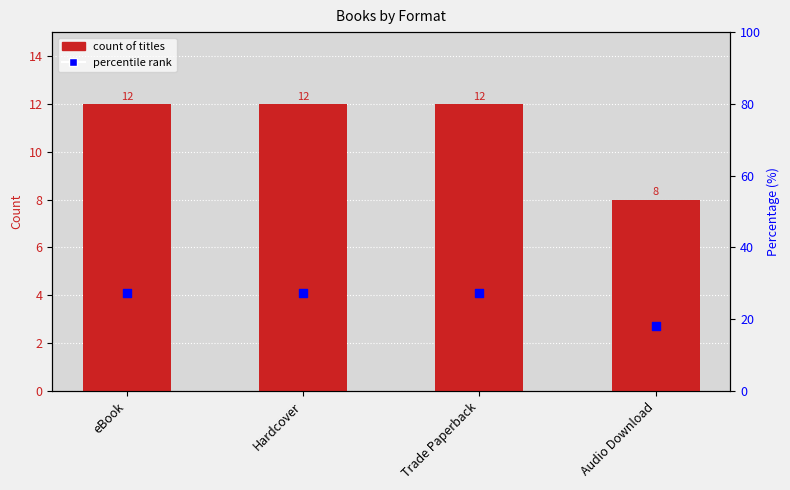

At which category is the sum across all series the highest?

eBook